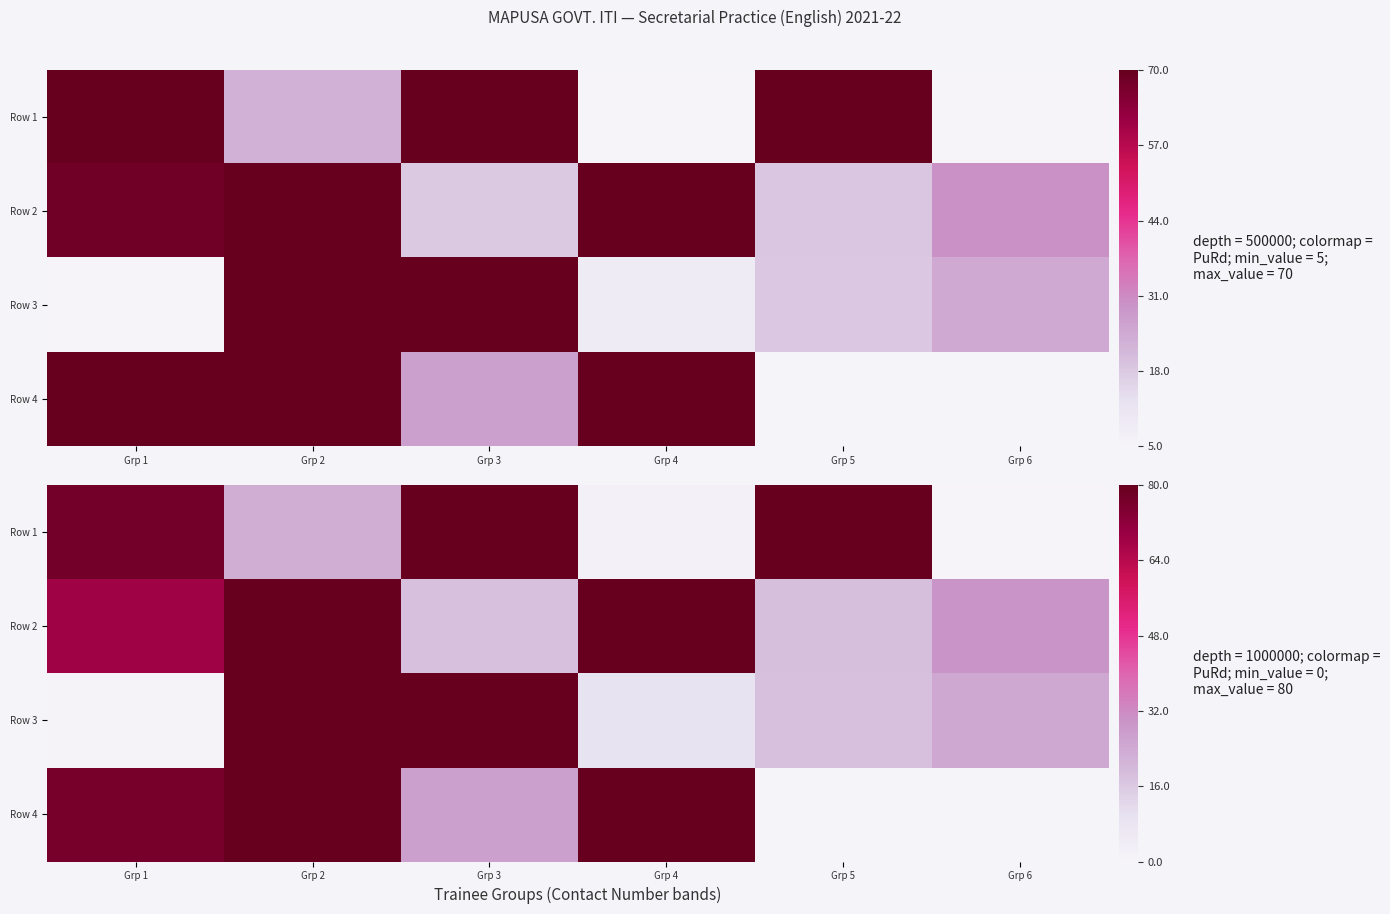

What is the maximum value for Row 4?

97.0